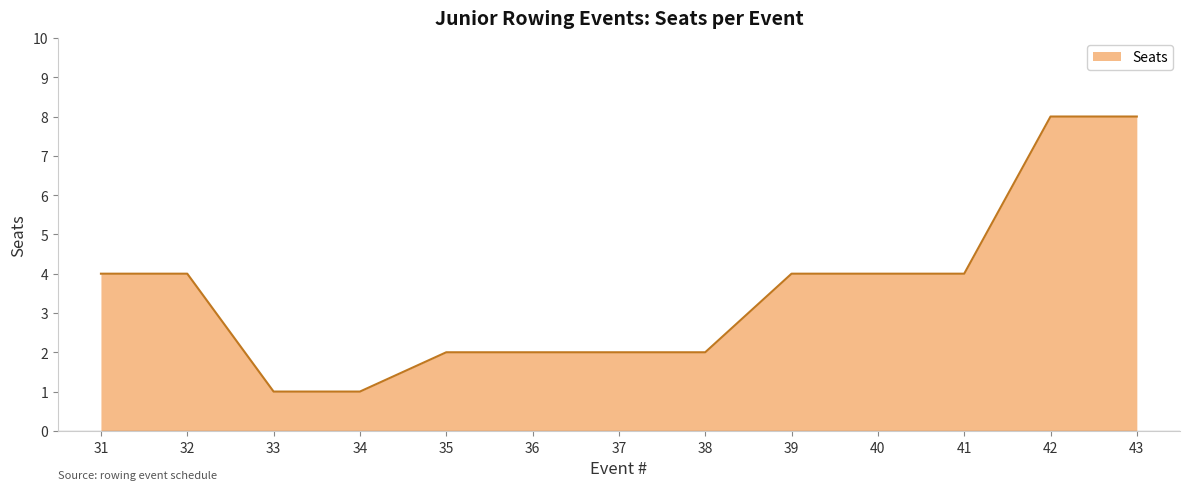

What is the maximum value shown in the chart?

8